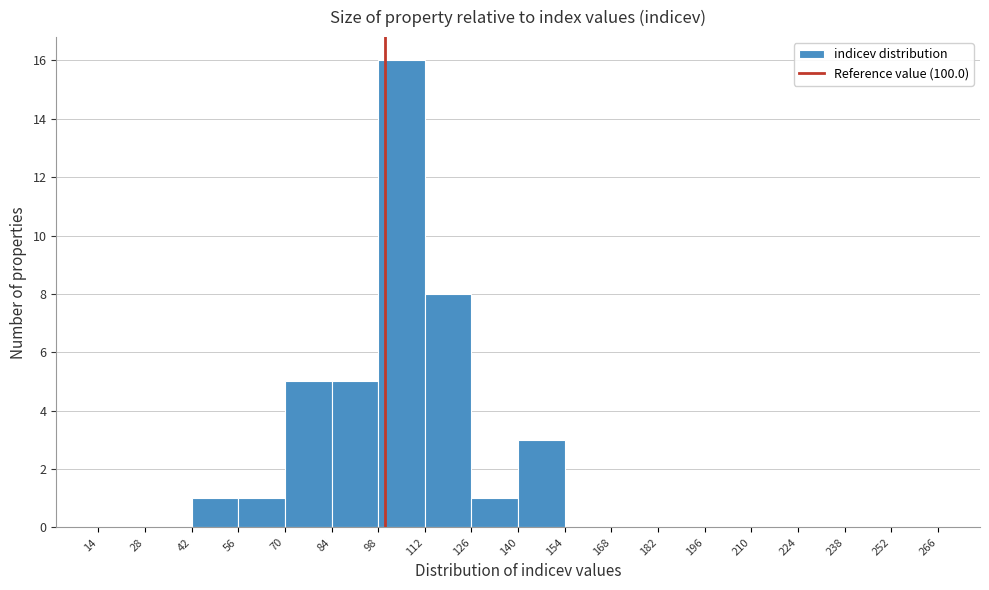

How tall is the bar that spans 84 to 98 on the x-axis? The values are not printed on the chart, so give them approximately, as read against the axis.

5